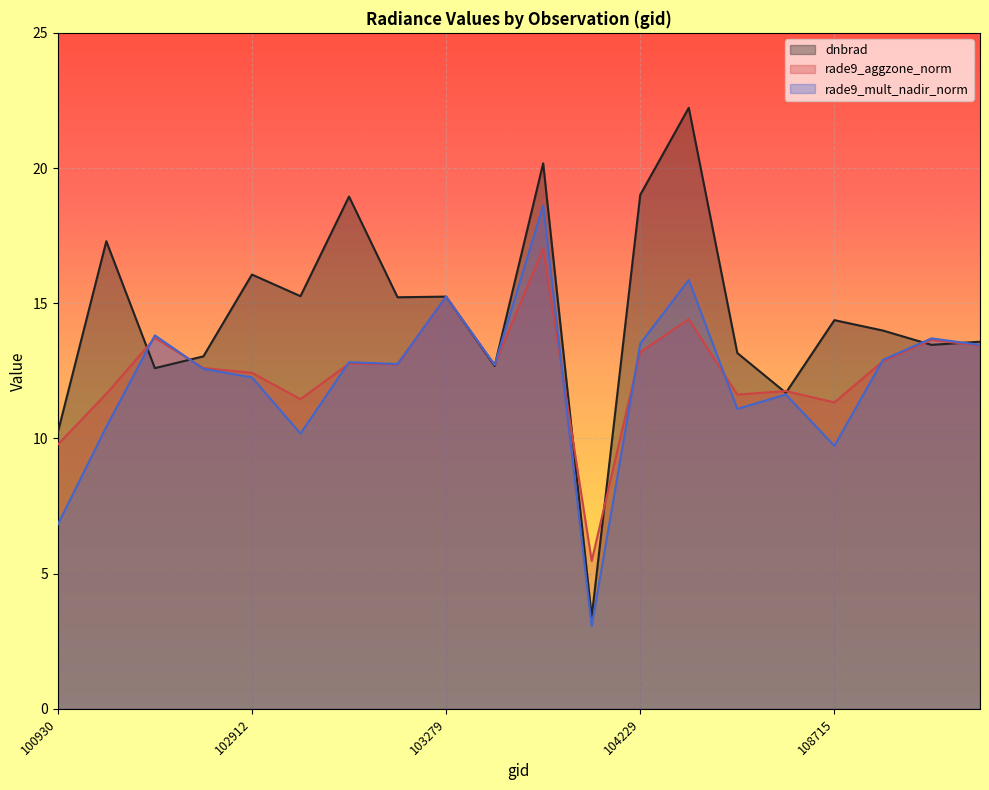

What are all the series names shown in the legend?

dnbrad, rade9_aggzone_norm, rade9_mult_nadir_norm